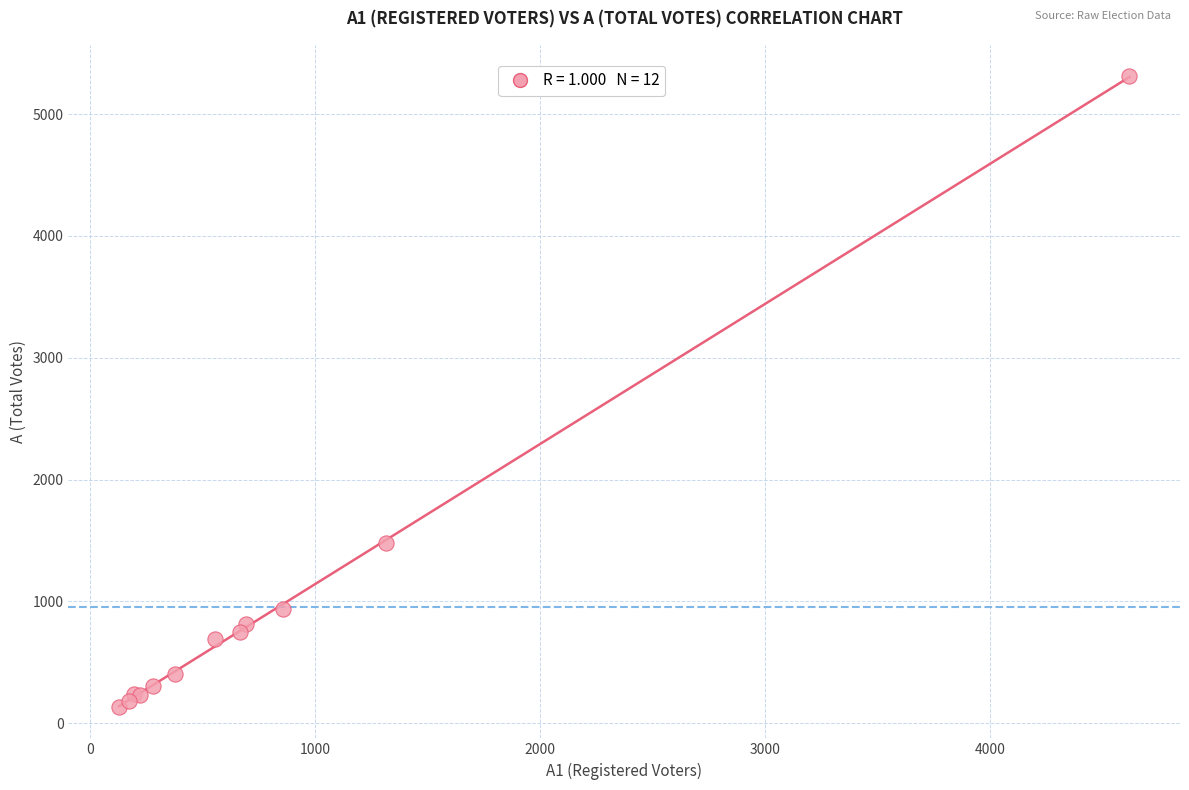

What Y value in the scatter plot is closest to 2721?

1482